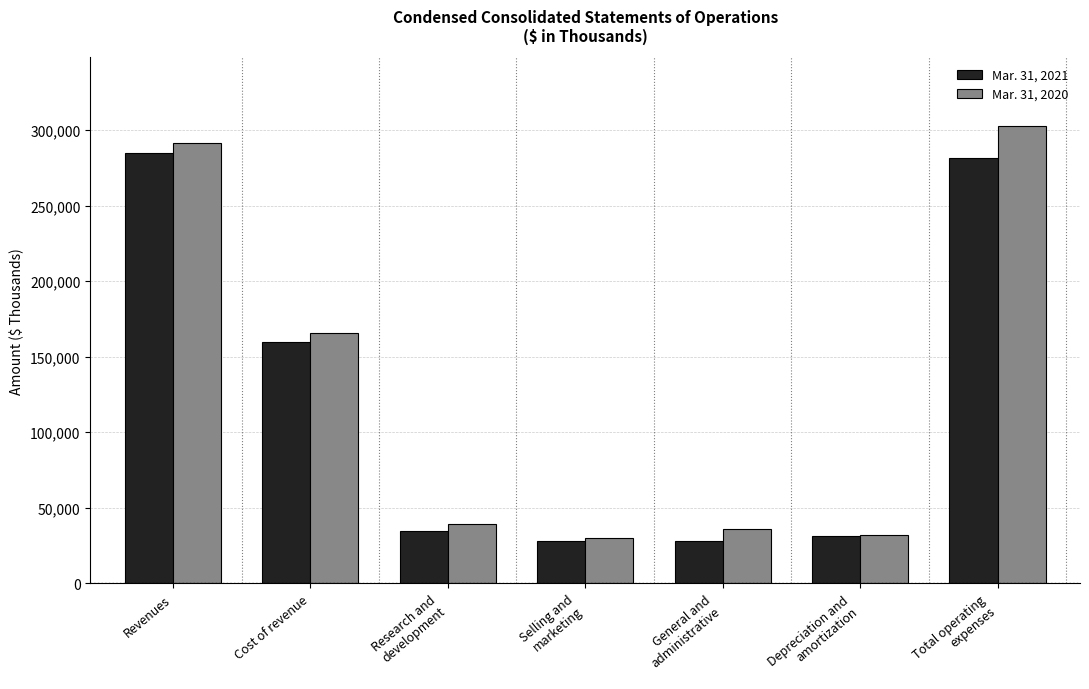

Which series has the largest range (max minus min)?

Mar. 31, 2020